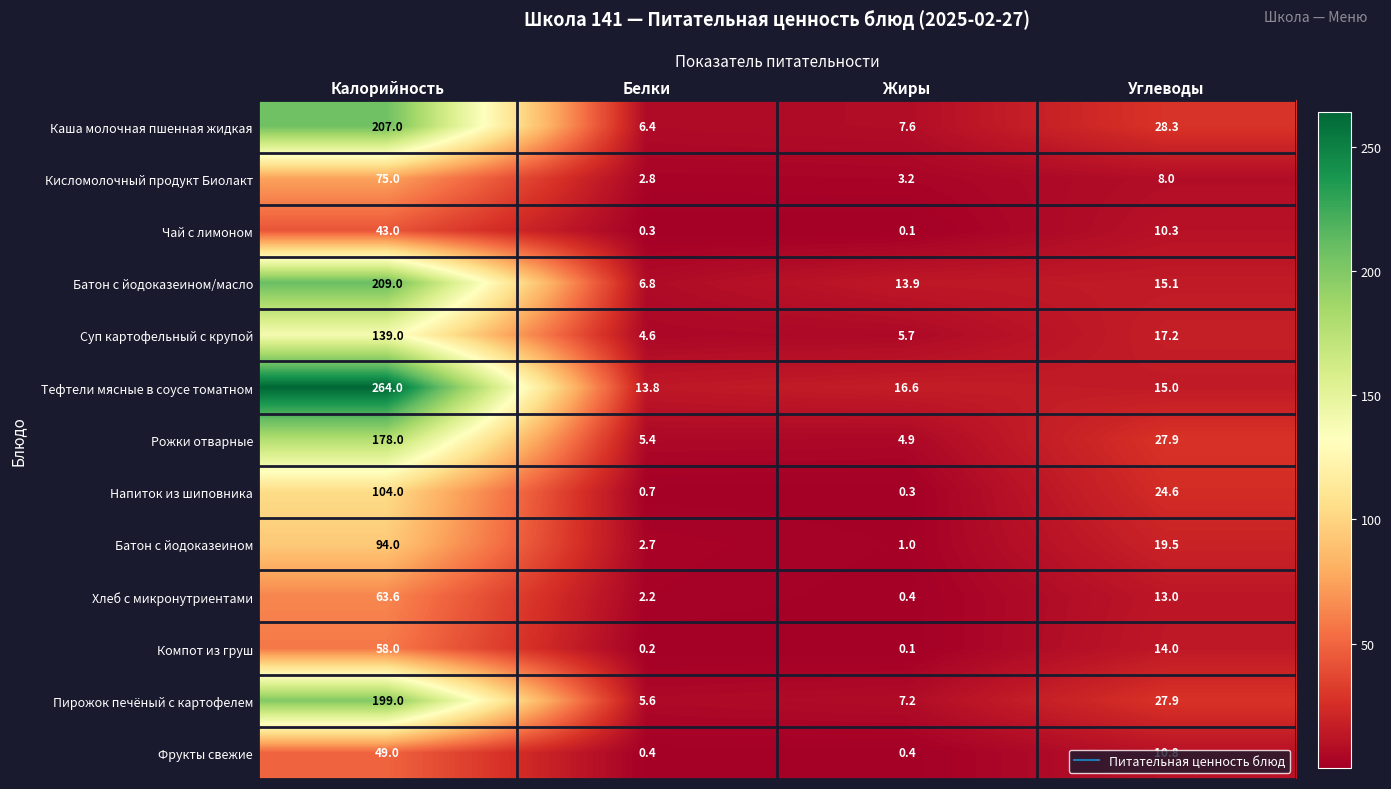

What value does the Фрукты свежие series have at Жиры?

0.4